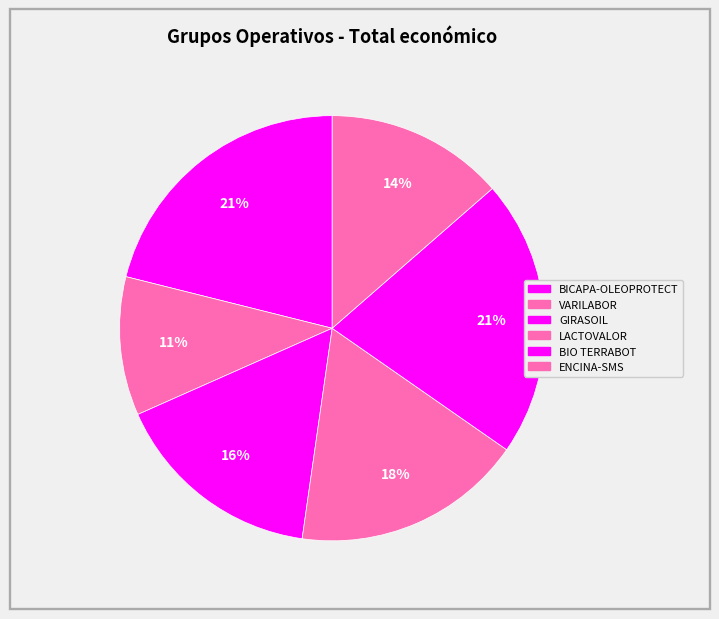

What is the total percentage of ENCINA-SMS and BIO TERRABOT?

34.7%